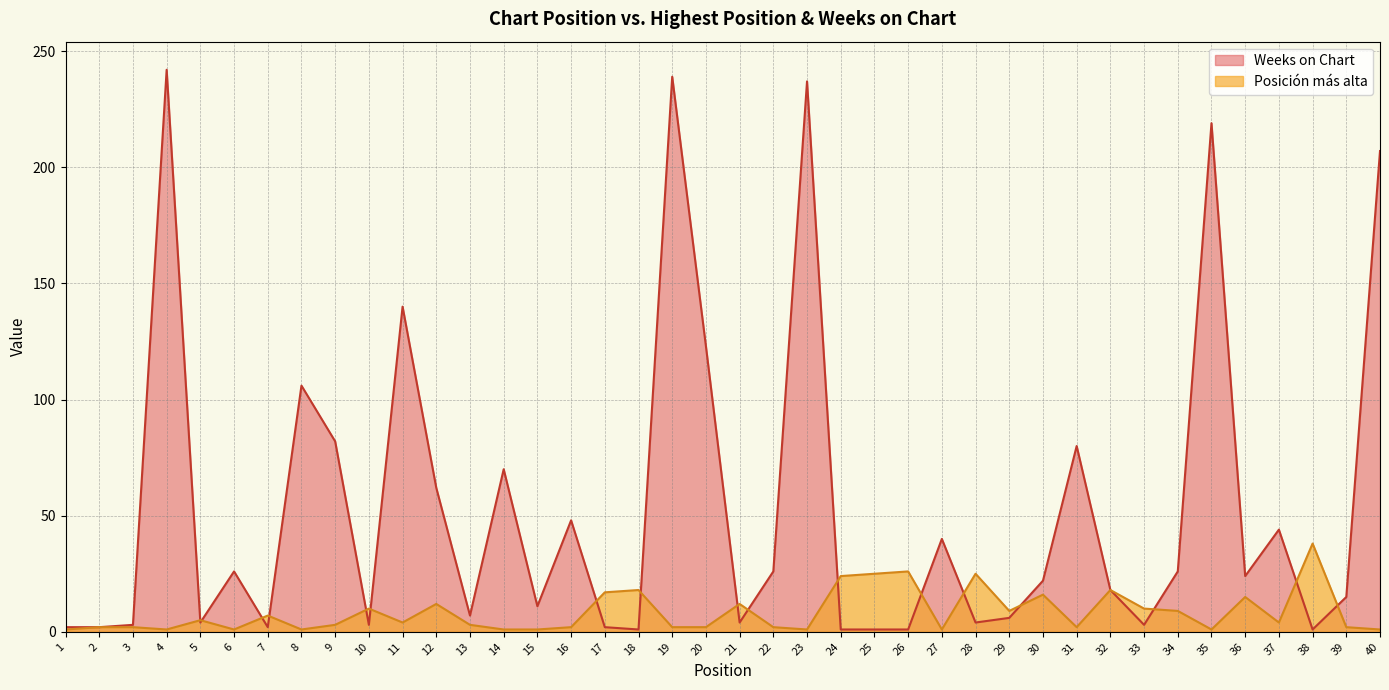

Rank the series at 19 from lowest to highest value.

Posición más alta, Weeks on Chart